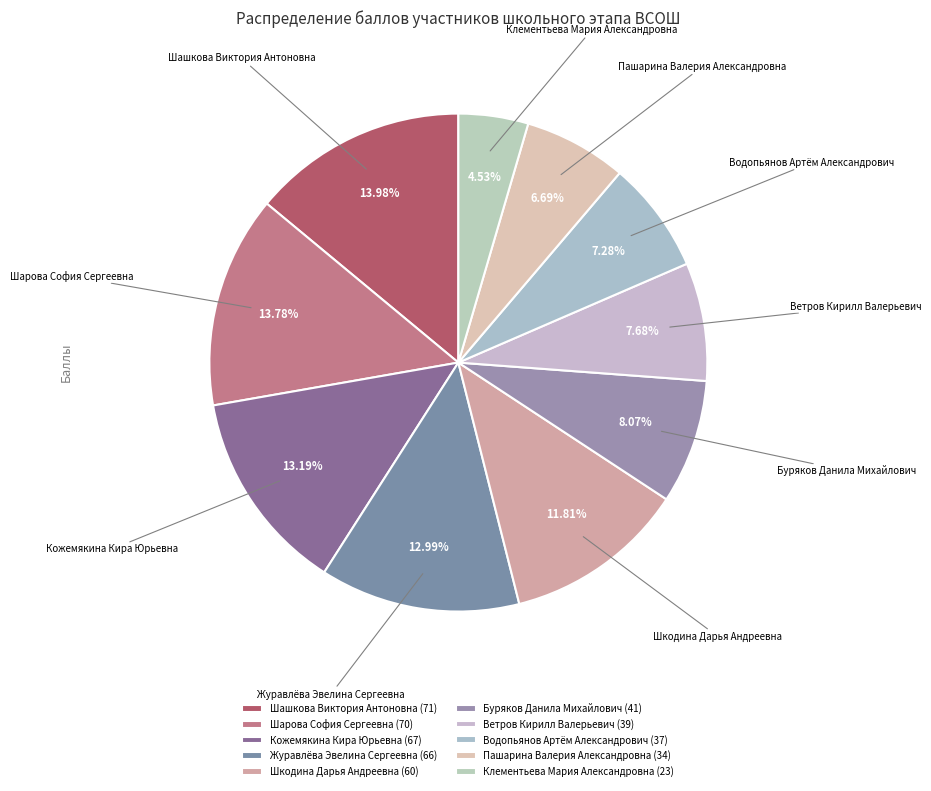

How many slices are in this pie chart?

10